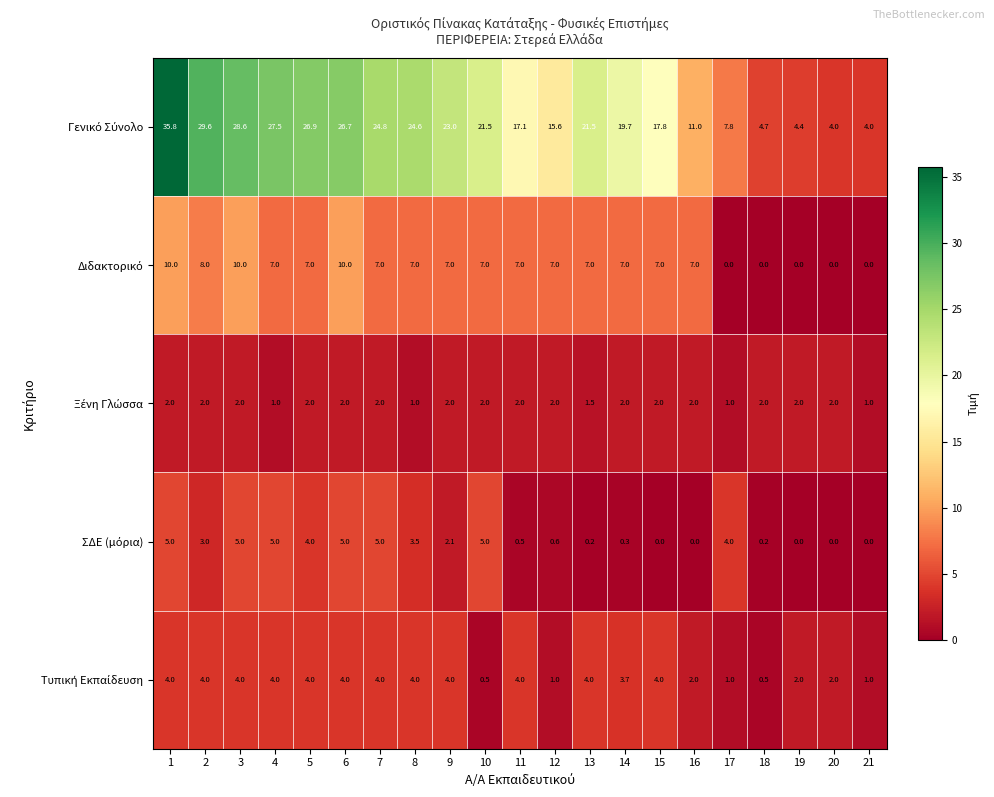

What is the maximum value shown in the chart?

35.8